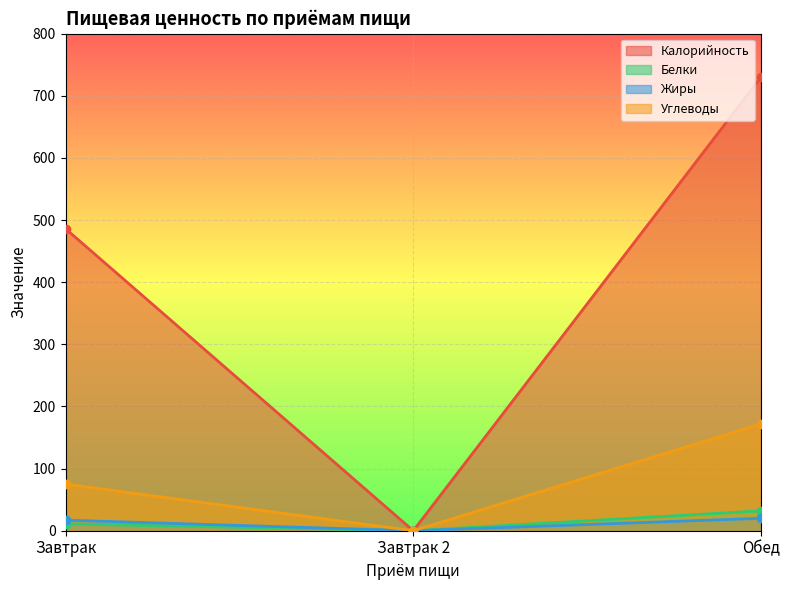

How many values in the Калорийность series are below 486?

1